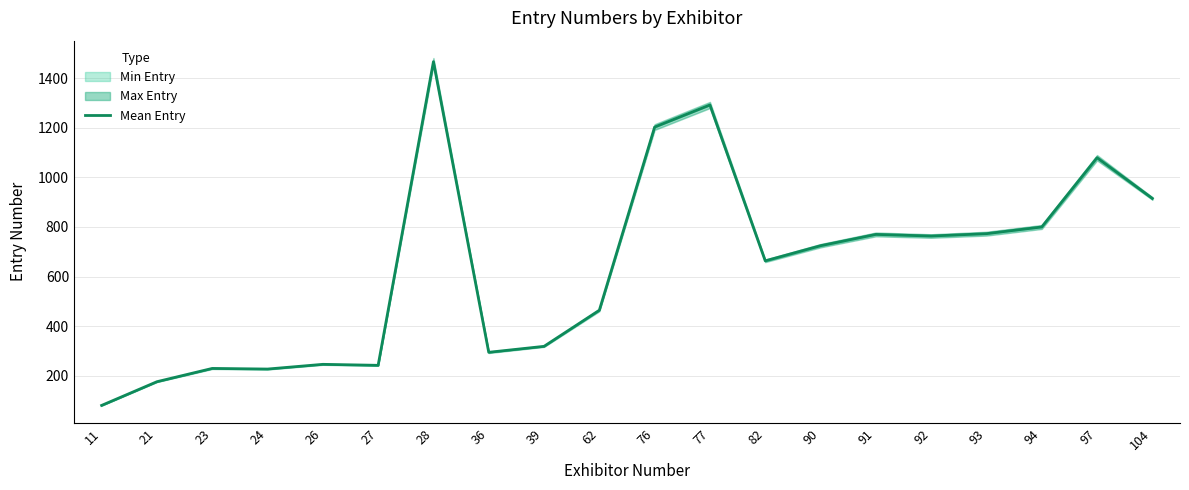

What is the average value?

636.5